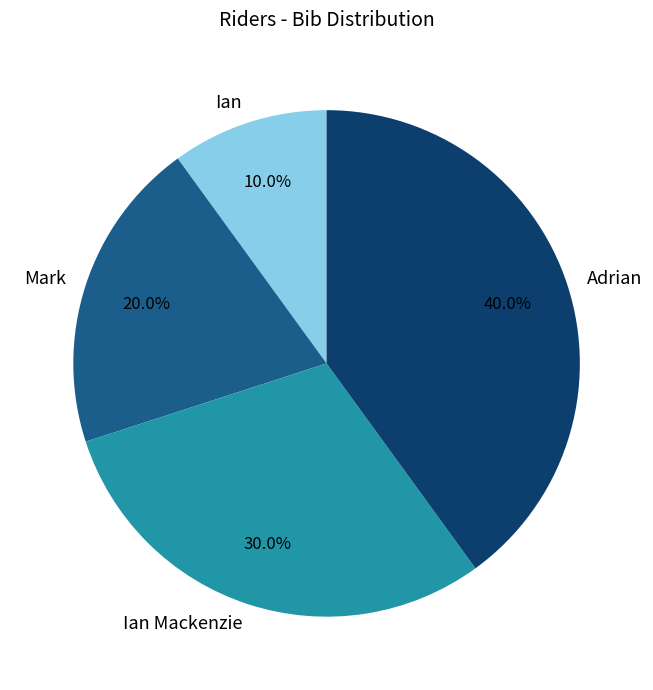

Which category has the smallest portion of the pie?

Ian